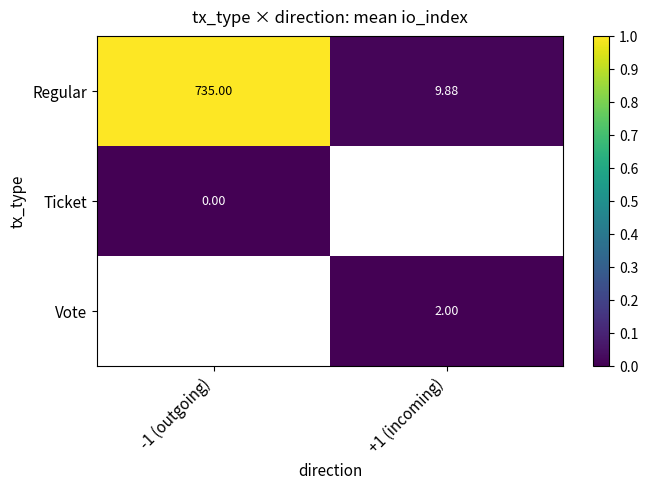

Is it true that Ticket equals 0.0 at -1 (outgoing)?

True